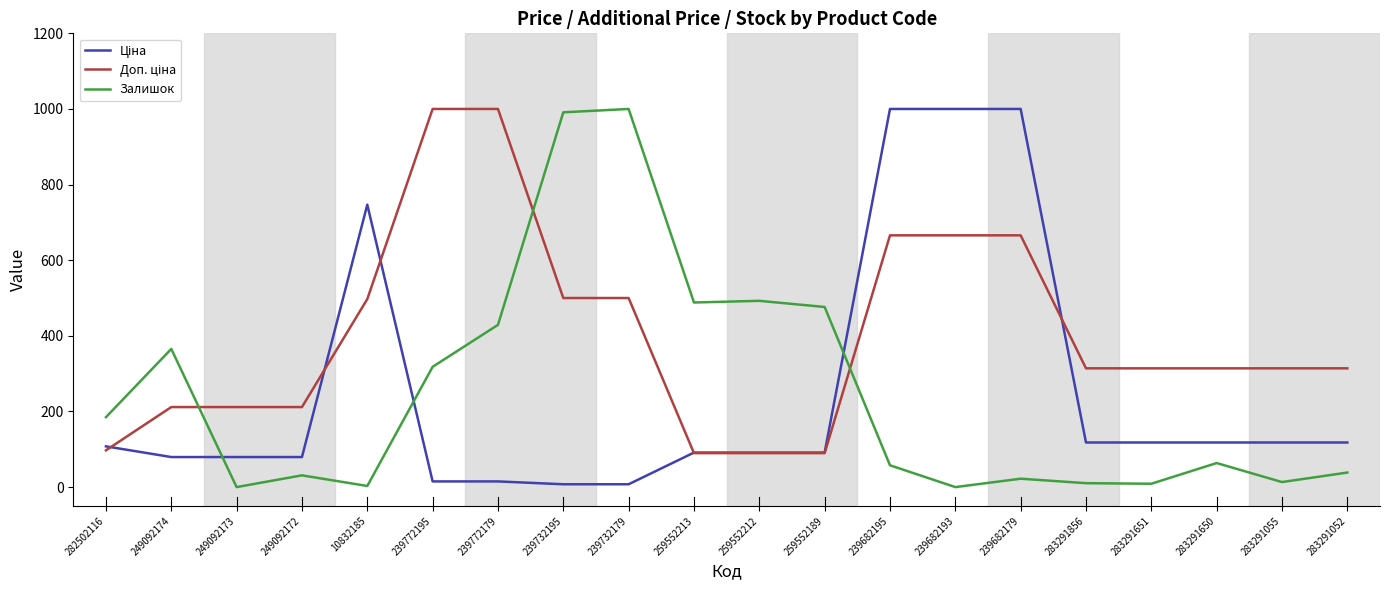

What is the difference between the Залишок values at 239732179 and 239772179?

571.0